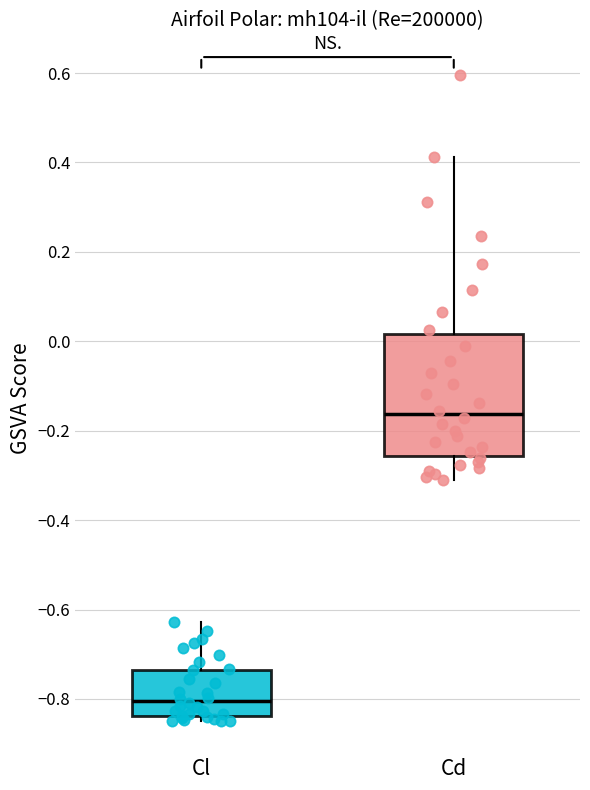

Which box has the lowest median line?

Cl